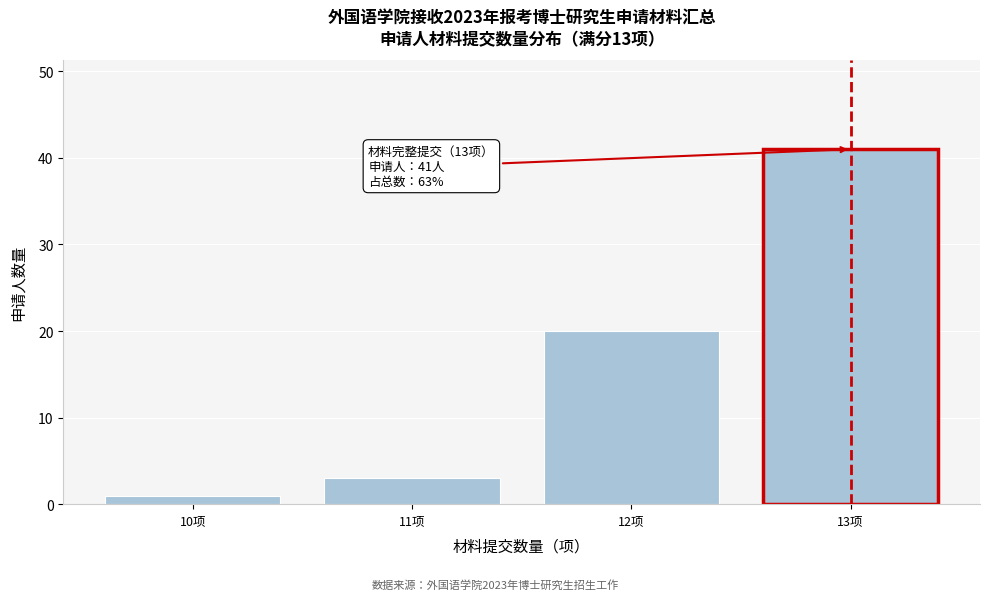

Reading right to left, extract all data points from this chart.

41	20	3	1